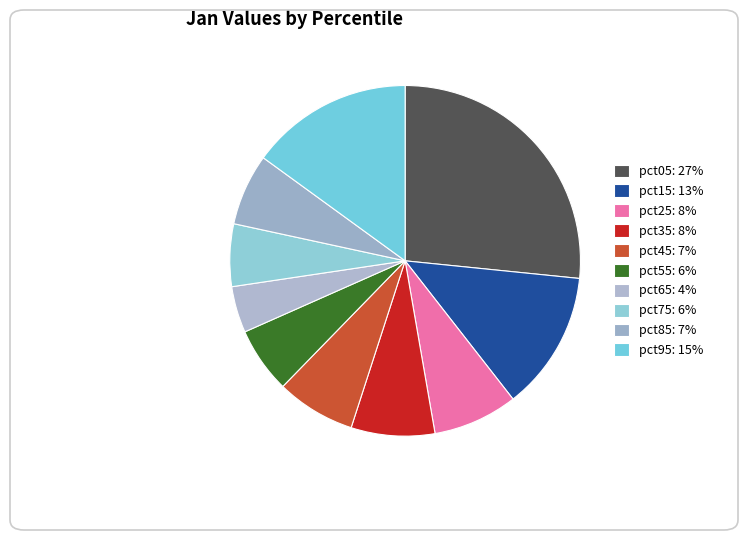

True or false: pct35 accounts for 1% of the total.

False